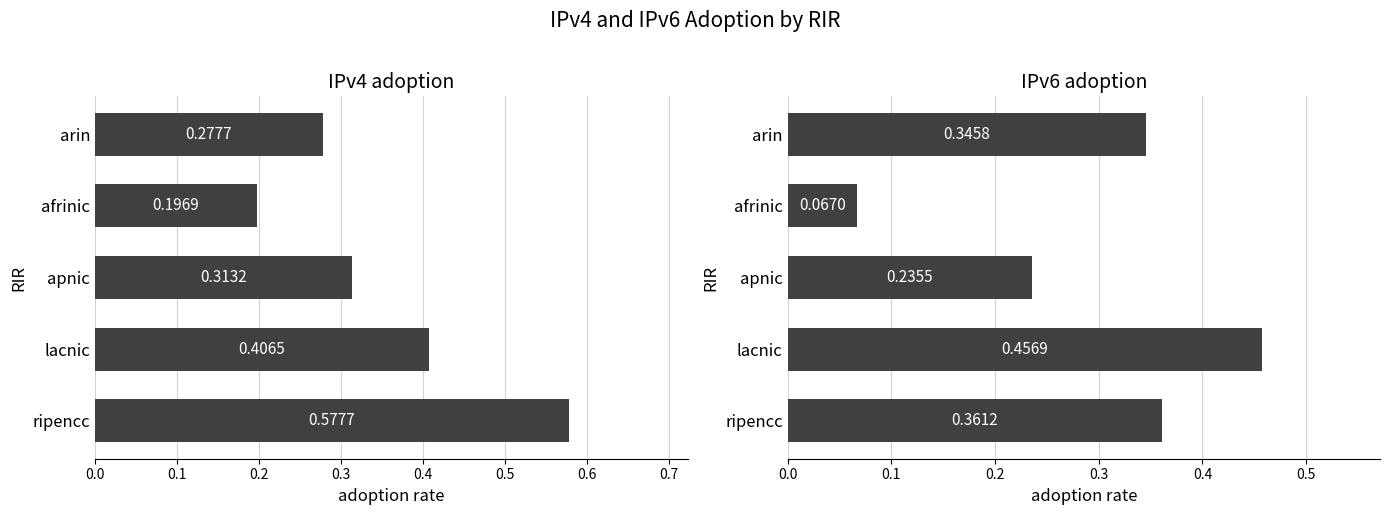

At how many categories does at least one series exceed 0?

5